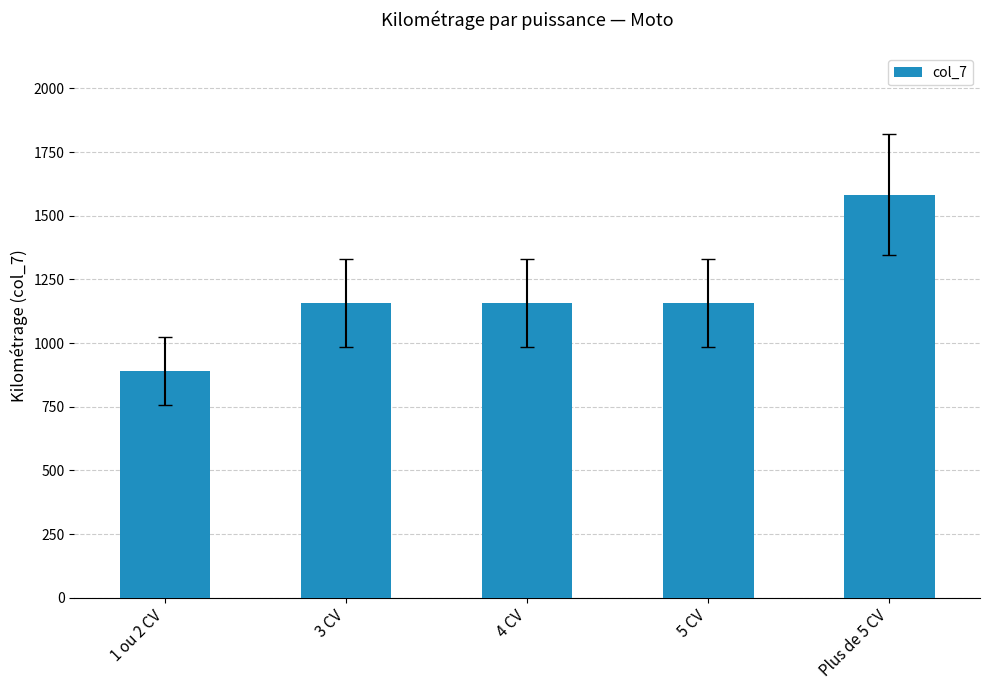

Which has a higher value, 1 ou 2 CV or 4 CV?

4 CV